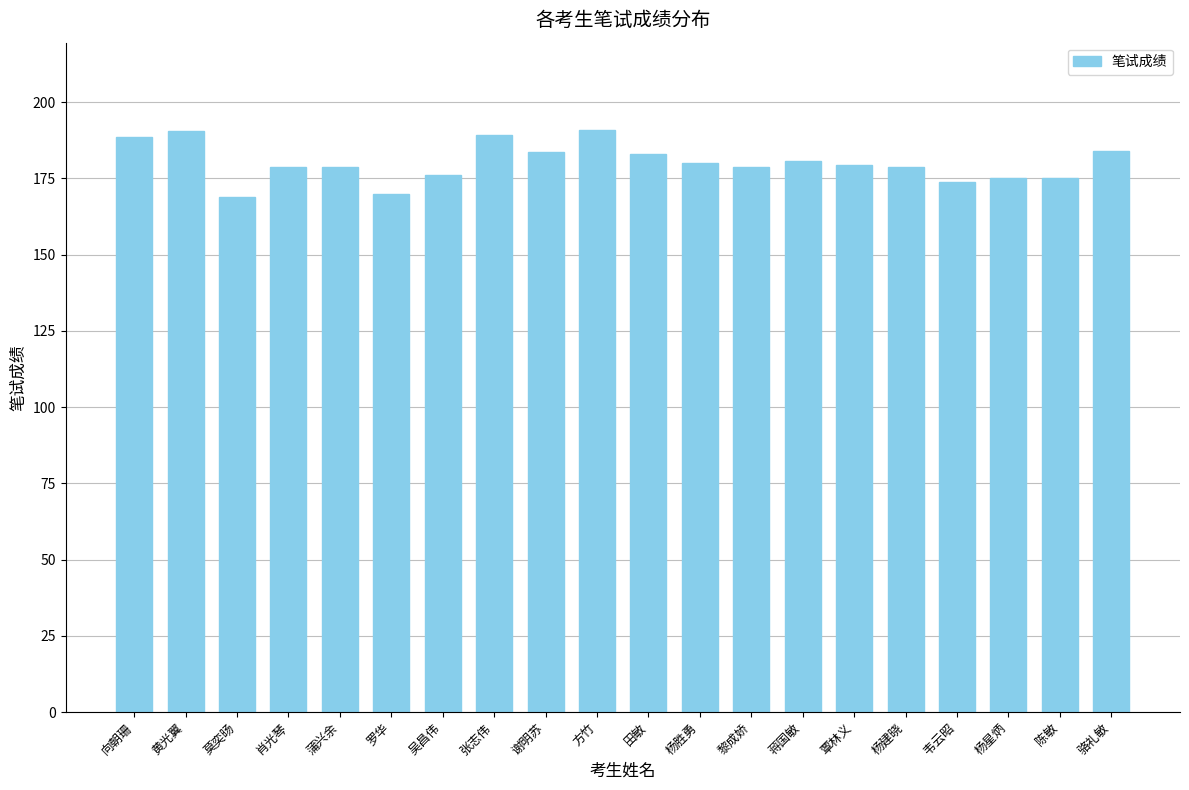

Are the bars grouped side by side (vs. stacked)?

No